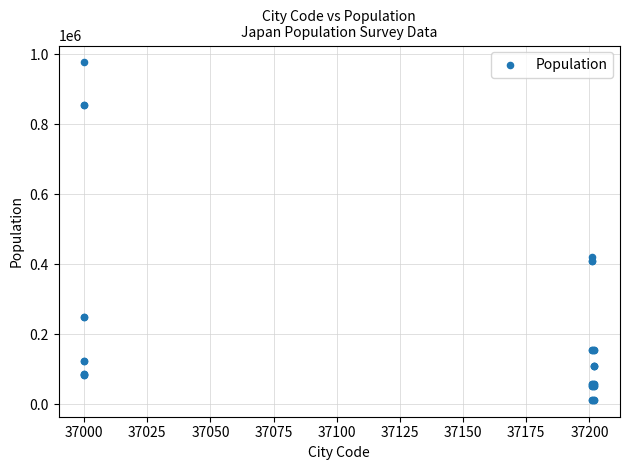

What Y value in the scatter plot is closest to 494078?

420748